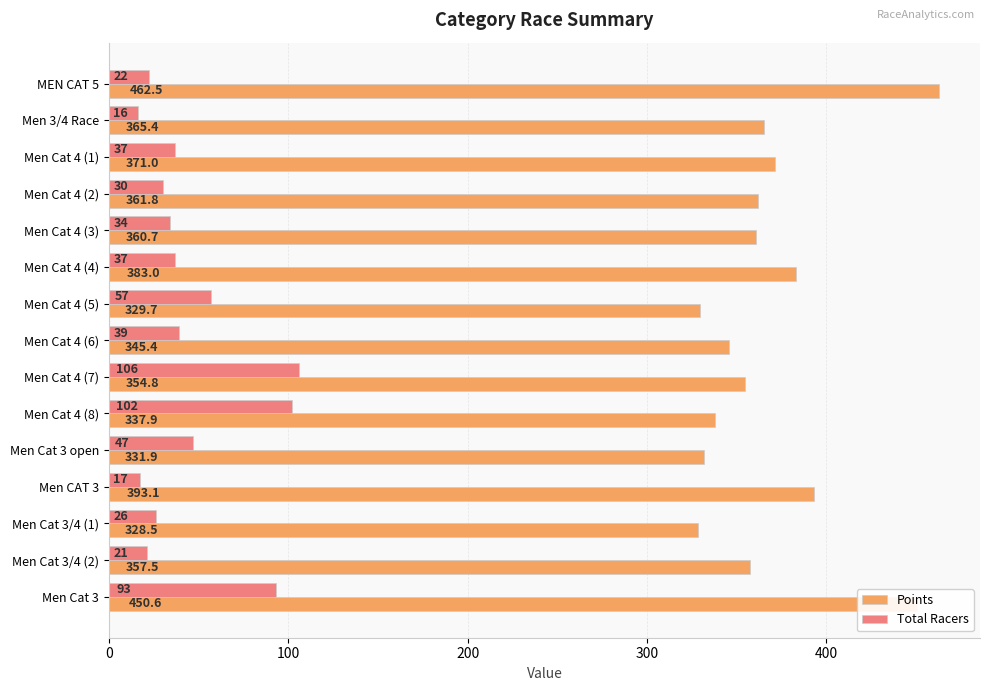

Rank the series by their average value, from lowest to highest.

Total Racers, Points